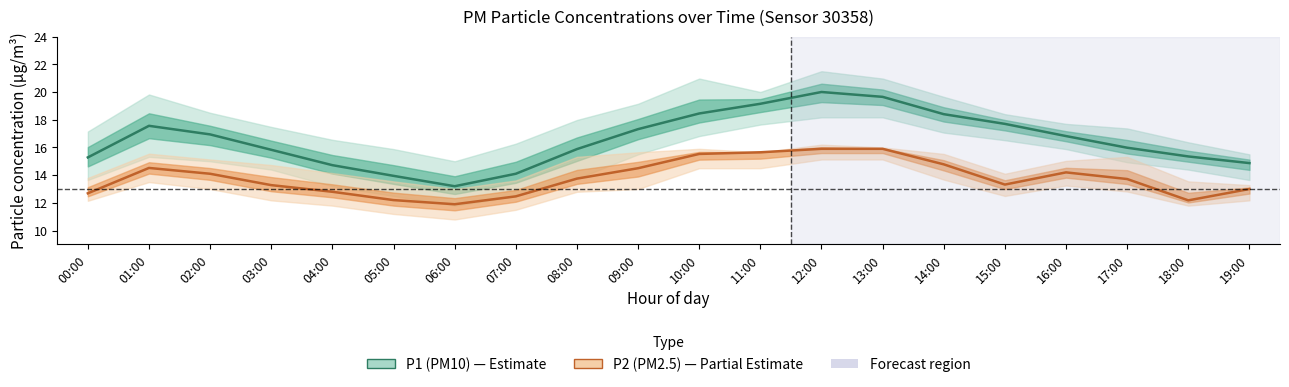

At 05:00, list the series in order from smallest to largest.

P2 (PM2.5), P1 (PM10)